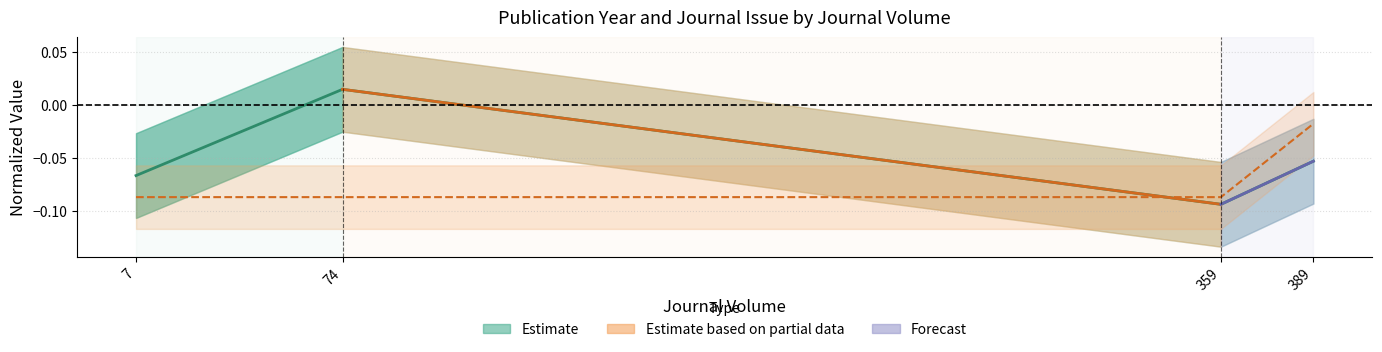

Does the chart have visible grid lines?

Yes